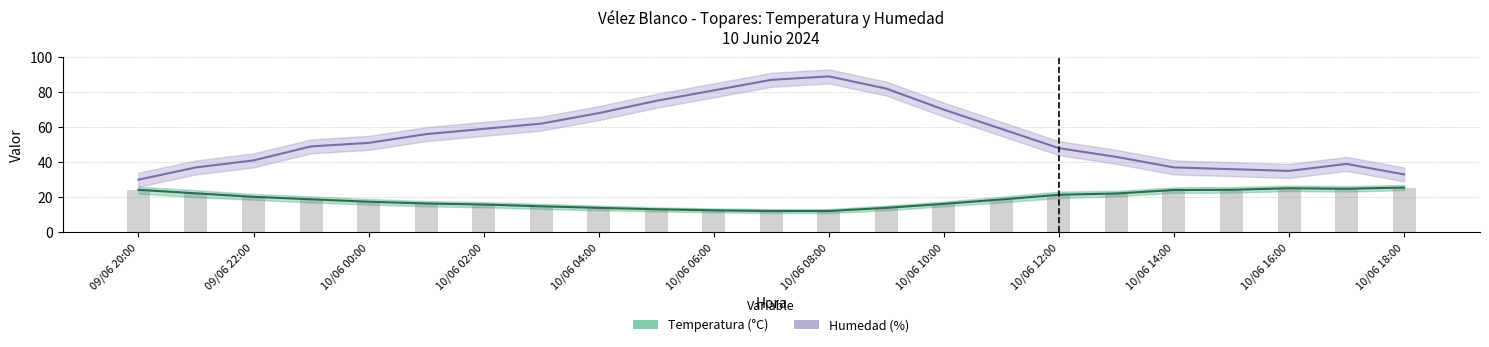

What is the label of the 7th bar from the left?

10/06 02:00